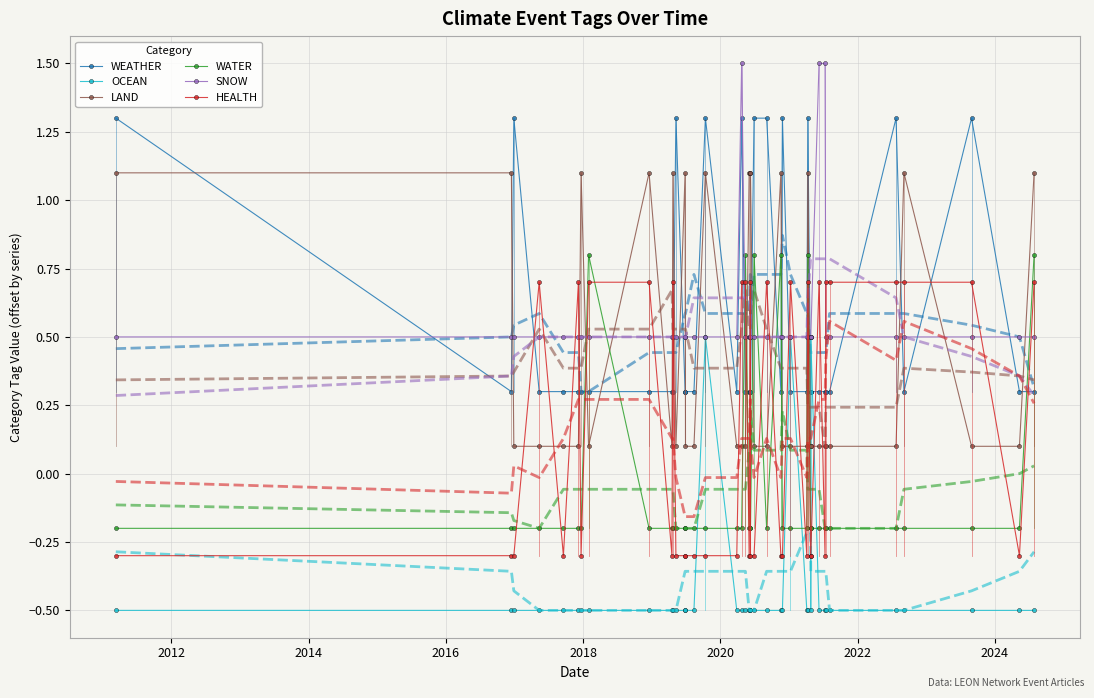

How many times do HEALTH and SNOW cross each other?

21